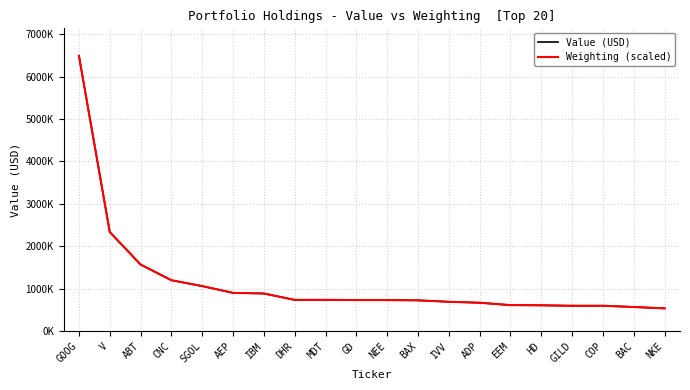

What is the label of the 11th point from the right?

GD